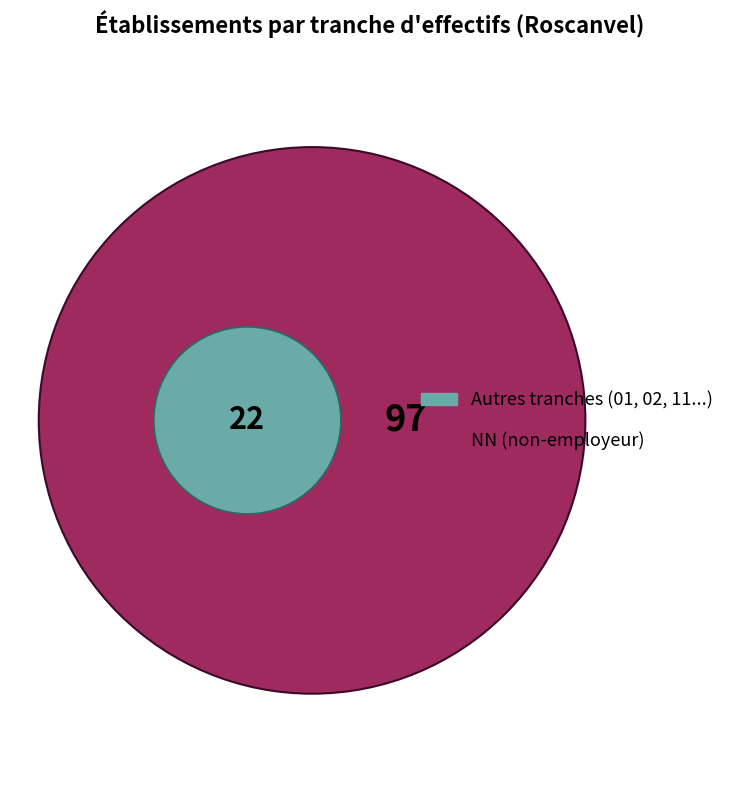

To the nearest percent, what portion does 02 represent?

4%